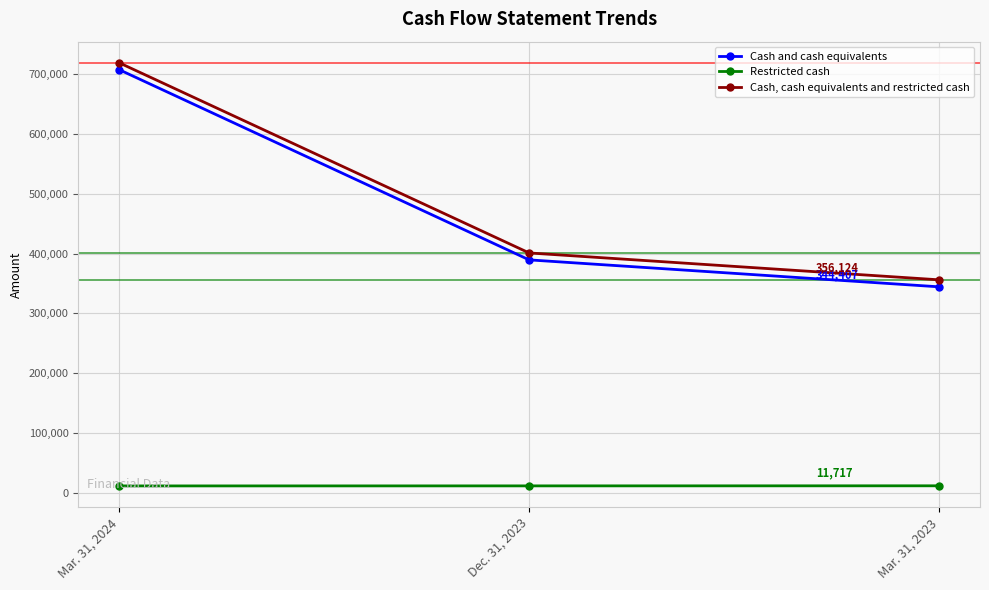

How many series are shown in this chart?

3